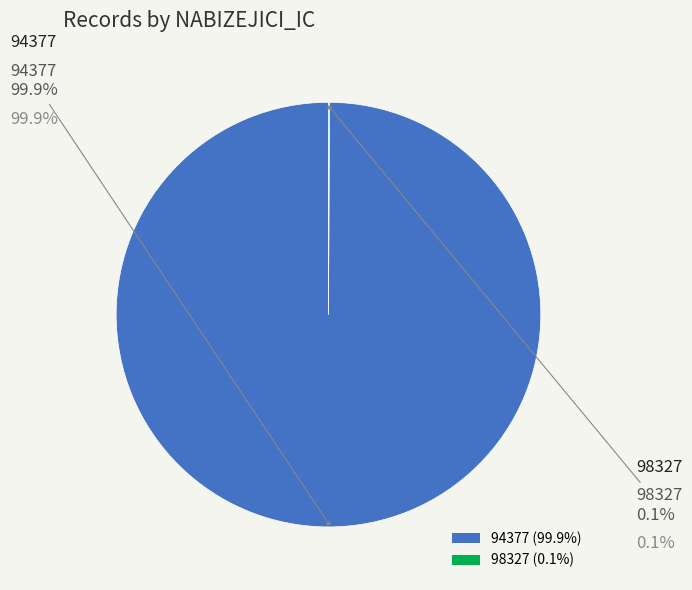

What percentage do 98327 and 94377 together represent?

100.0%